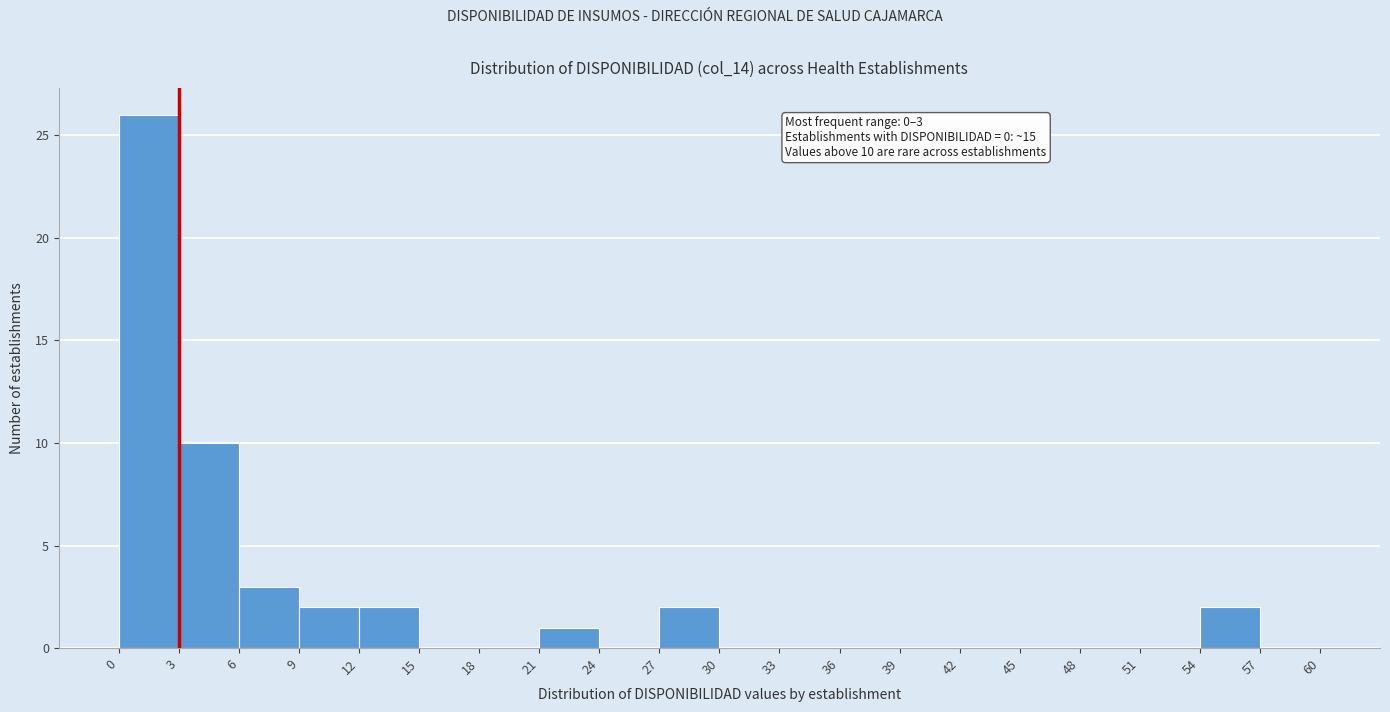

Which range on the x-axis has the tallest bar?

0 to 3